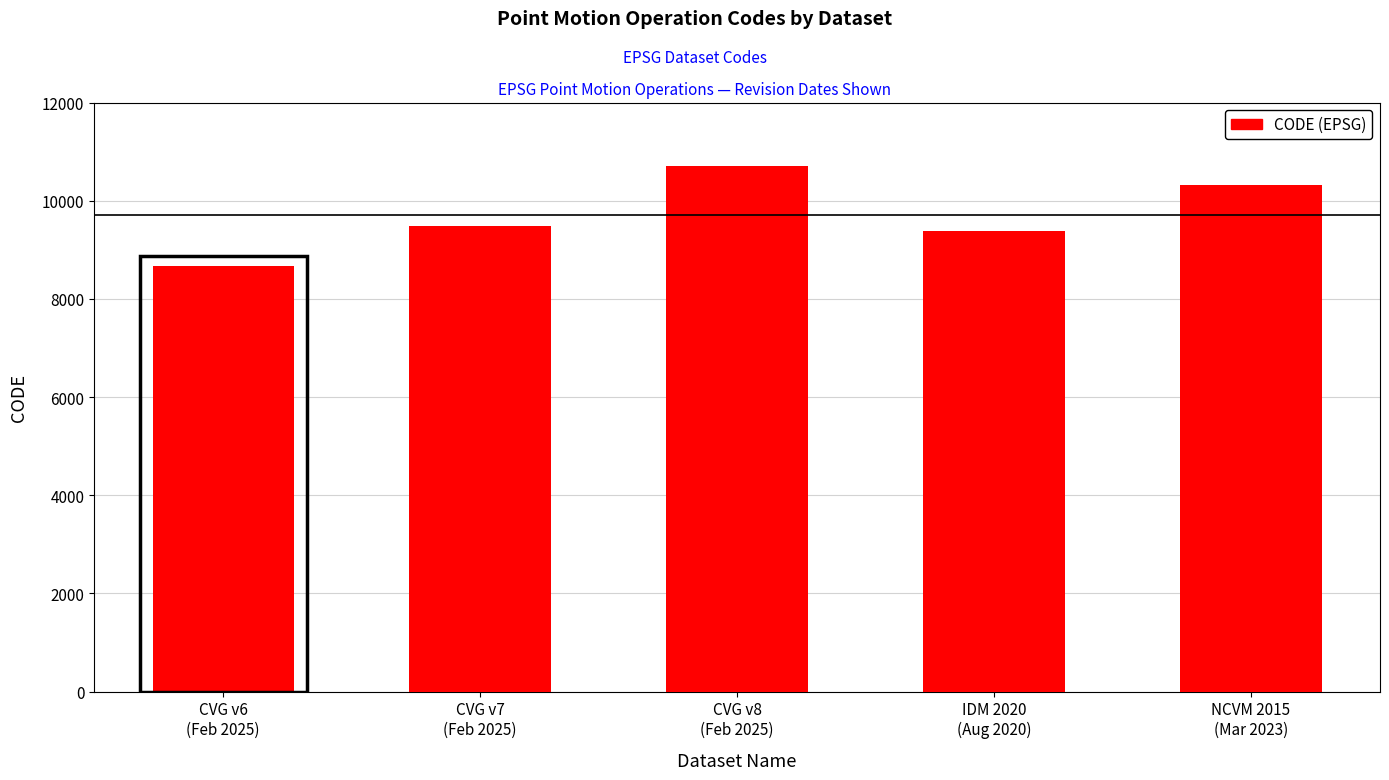

Count the number of categories in the chart.

5